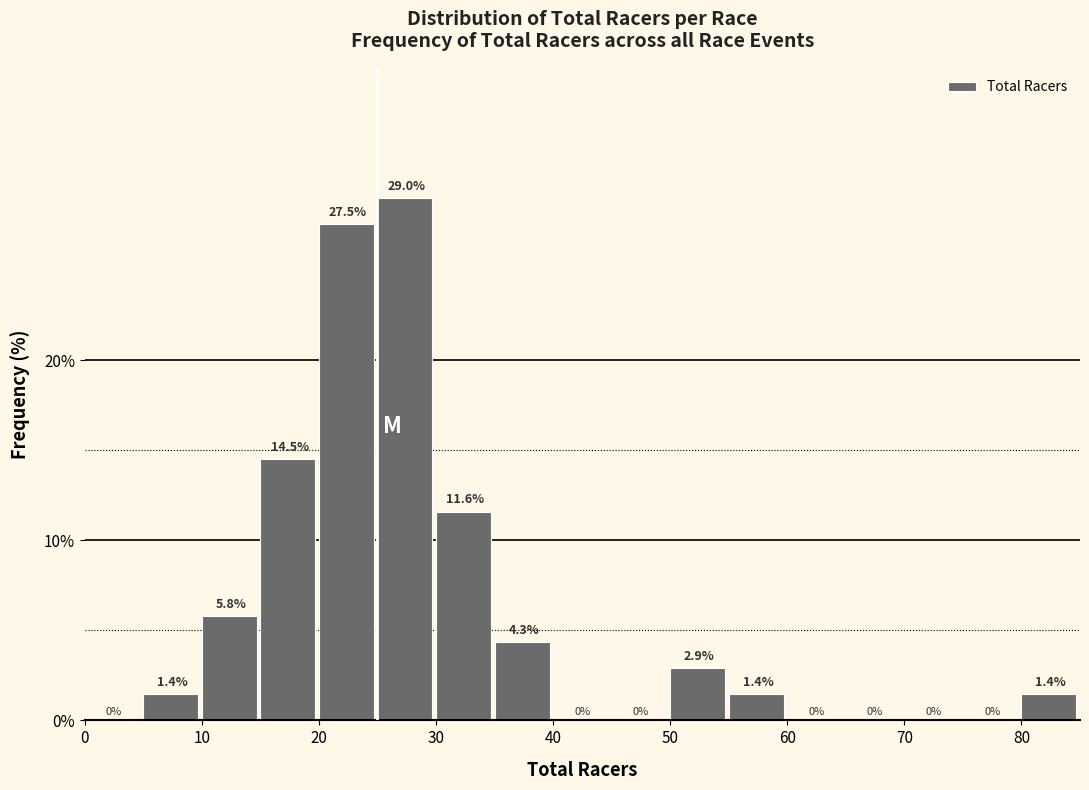

Reading left to right, transcribe this chart: for each bar, give the range it covers on the x-axis and its height.

0 to 5: 0.0
5 to 10: 1.4
10 to 15: 5.8
15 to 20: 14.5
20 to 25: 27.5
25 to 30: 29.0
30 to 35: 11.6
35 to 40: 4.3
40 to 45: 0.0
45 to 50: 0.0
50 to 55: 2.9
55 to 60: 1.4
60 to 65: 0.0
65 to 70: 0.0
70 to 75: 0.0
75 to 80: 0.0
80 to 85: 1.4